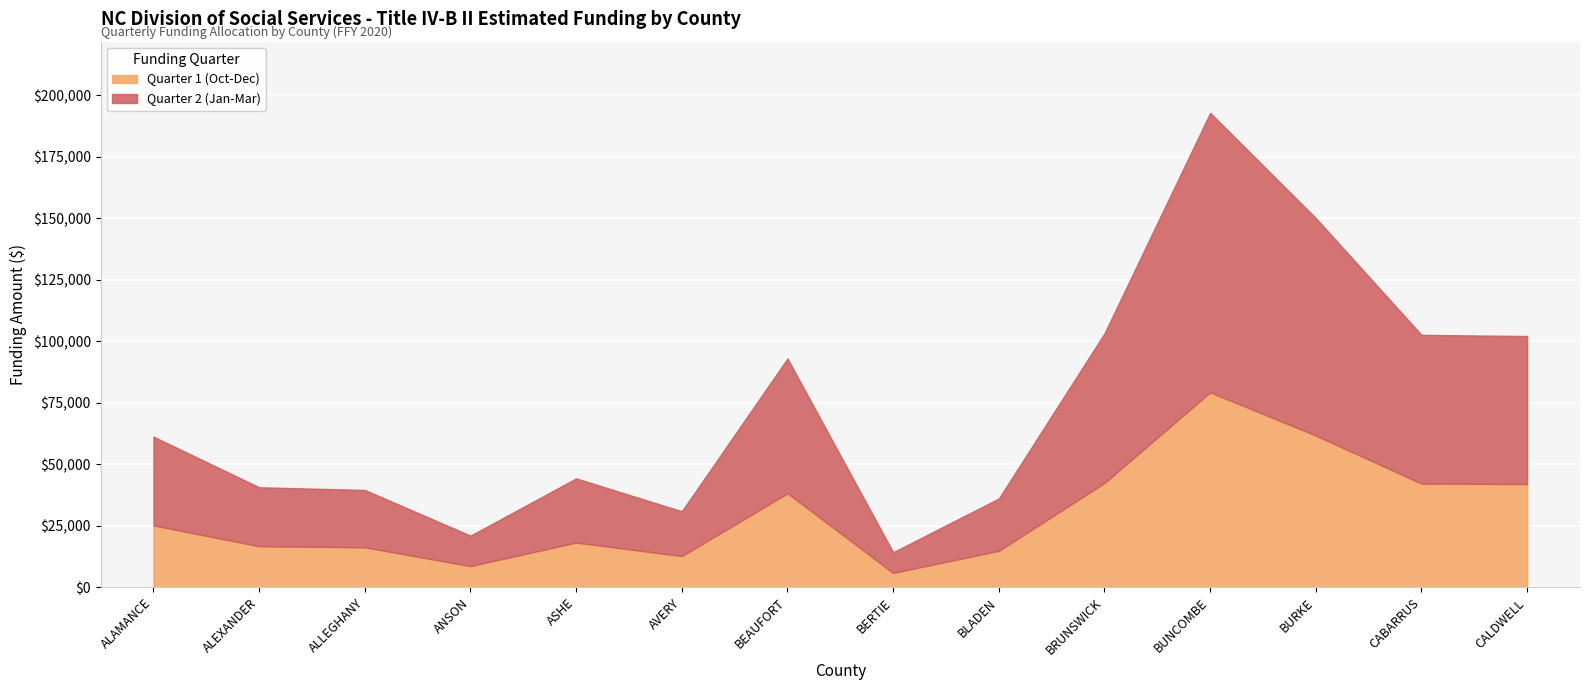

What is the difference between the maximum and minimum values in the Quarter 1 (Oct-Dec) series?

73384